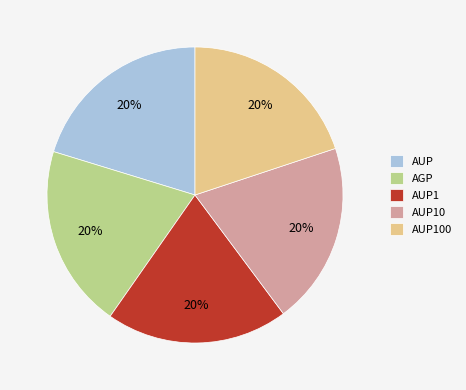

True or false: AUP10 accounts for 20% of the total.

True